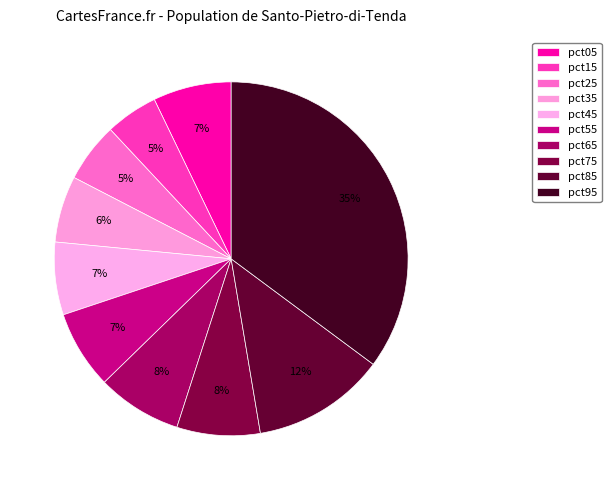

Which slice is the smallest?

pct15